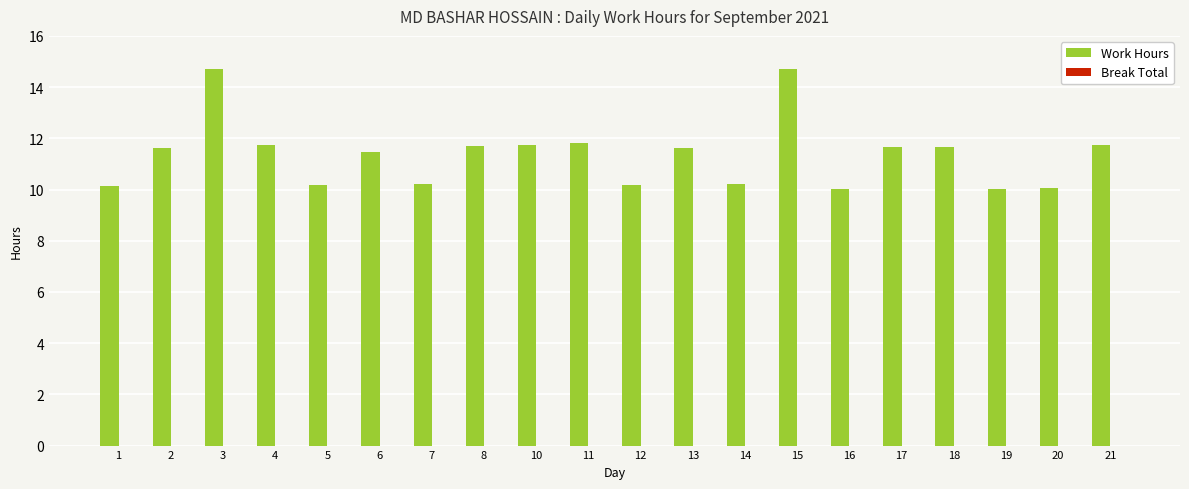

Does the chart contain stacked bars?

No